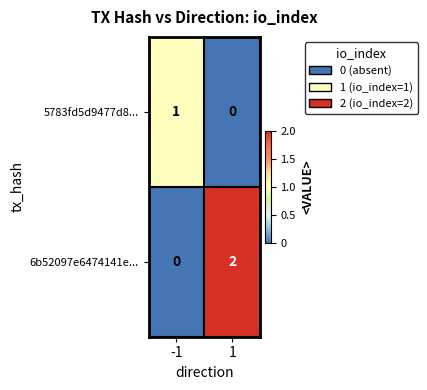

Reading right to left, what are all the values shown in this chart?

5783fd5d9477d8...: 0	1
6b52097e6474141e...: 2	0